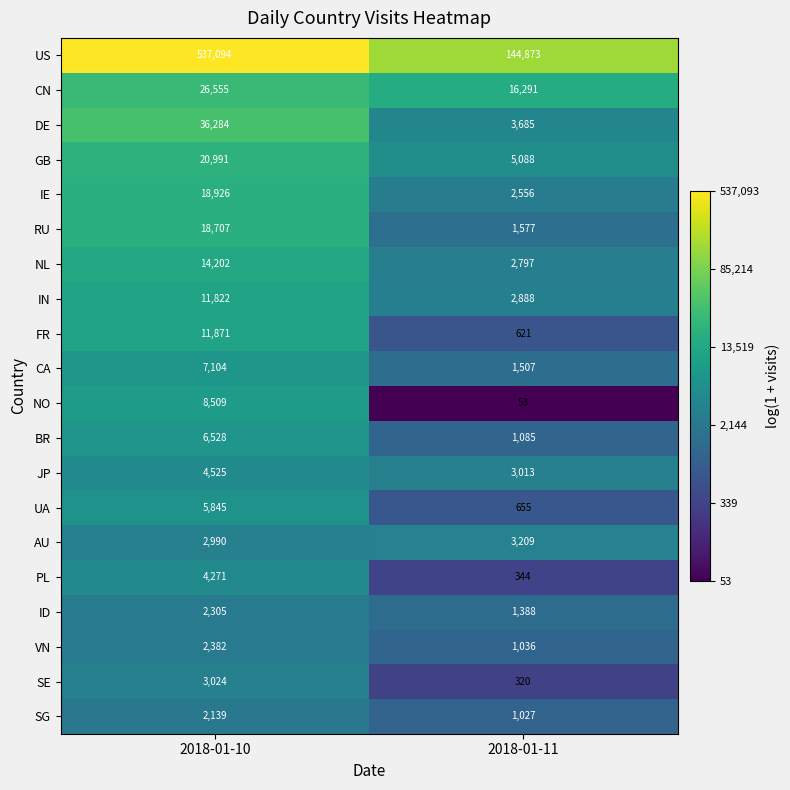

The value of NL at 2018-01-11 is 2797. True or false?

True